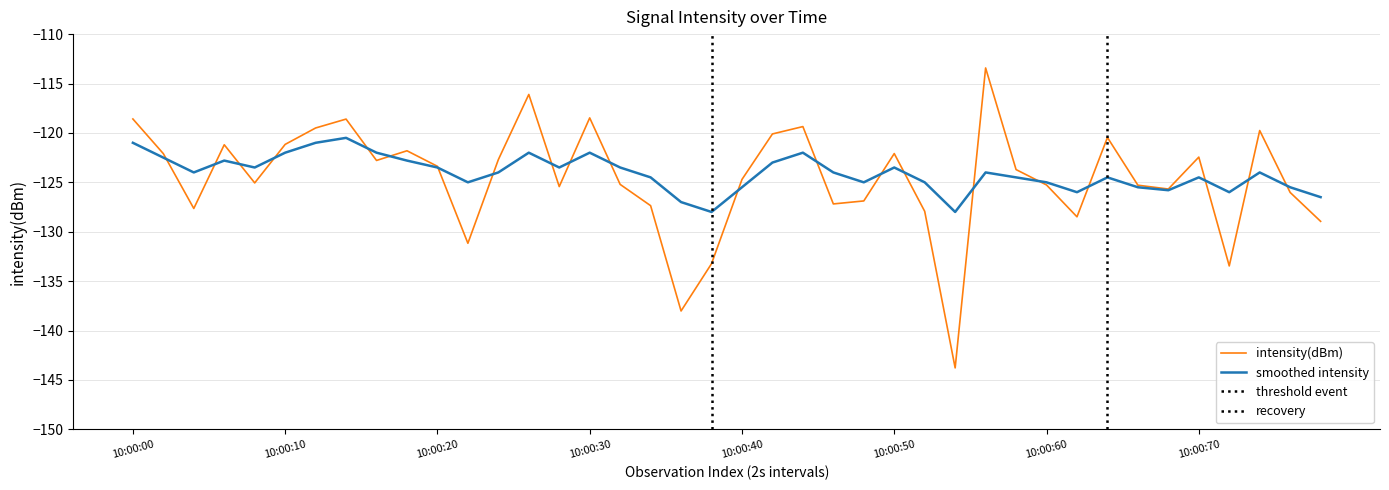

At how many categories does at least one series exceed -135?

40